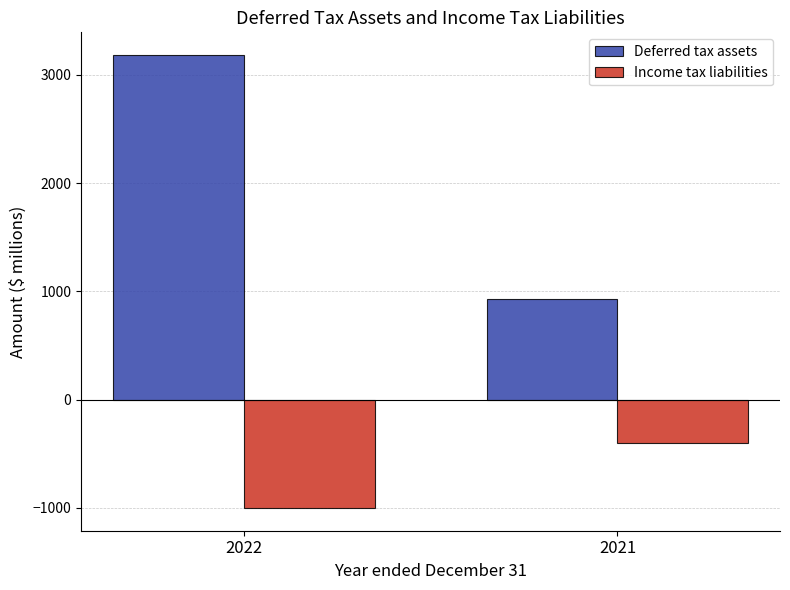

What is the total value across all series at 2021?

531